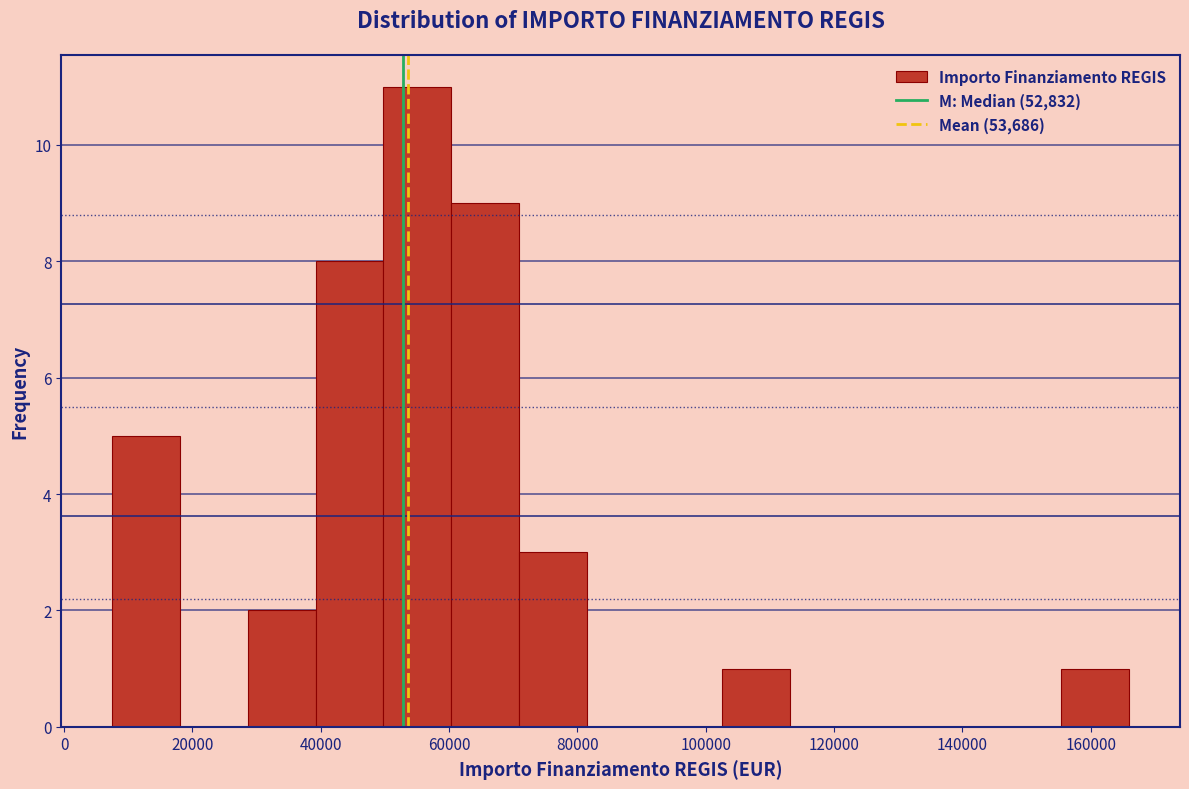

Over which range of the x-axis is the bar tallest?

50000 to 60000